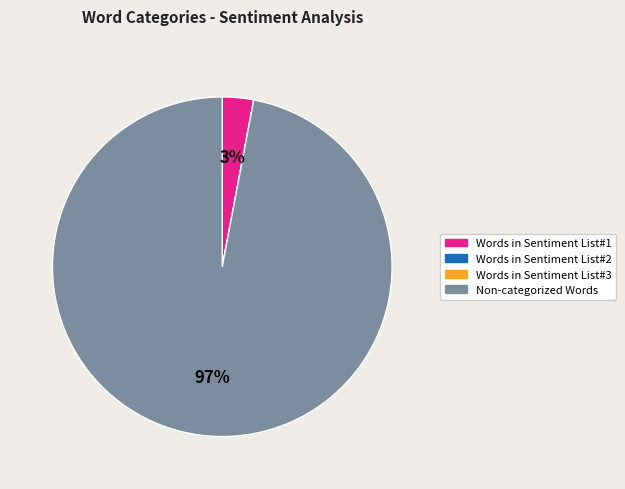

Is it true that Non-categorized Words is 97% of the pie?

True